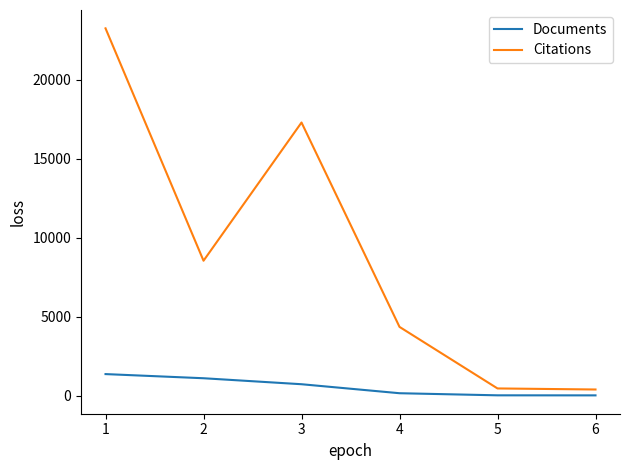

Which series has the widest spread of values?

Citations